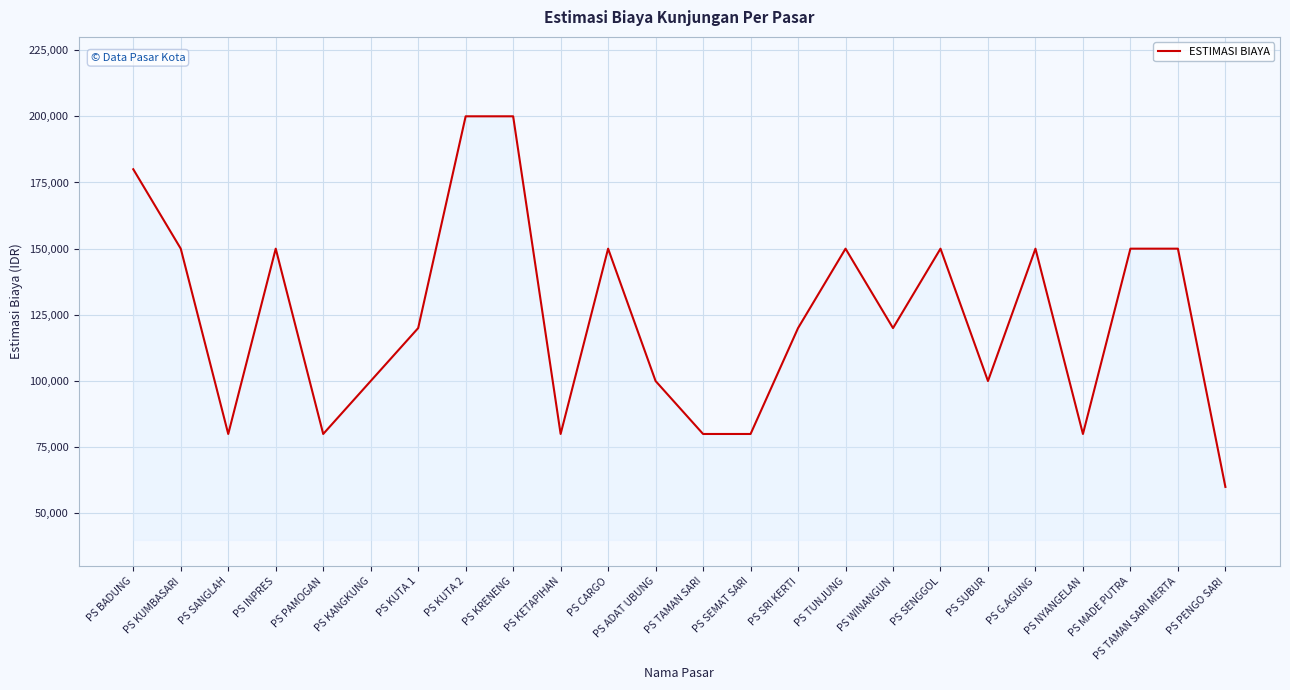

What is the average value?

124167